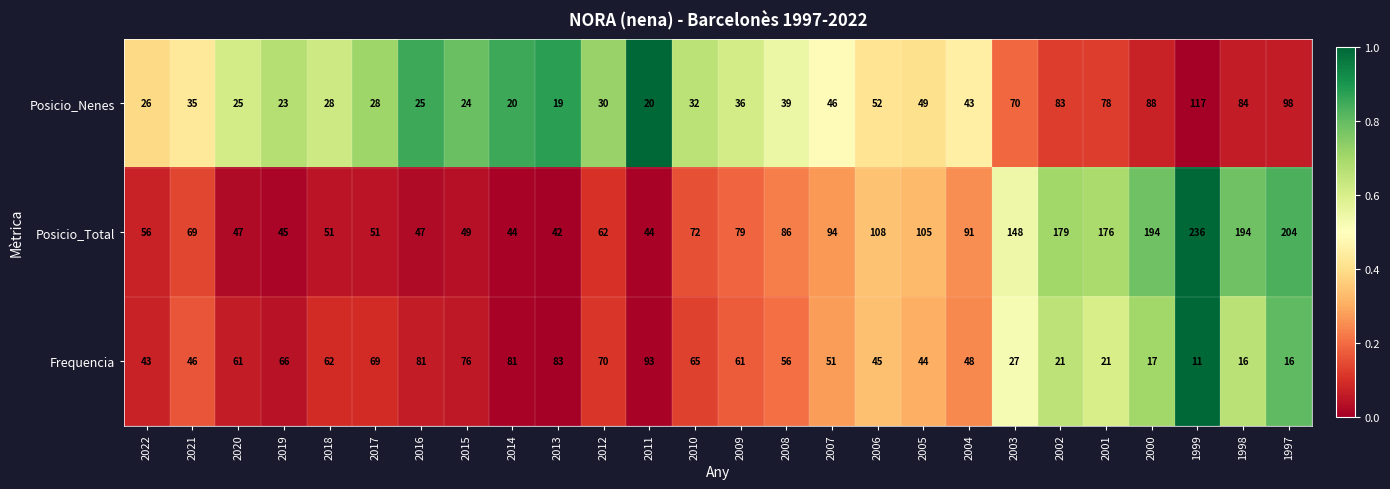

How many values in the Posicio_Nenes series are below 36?

13